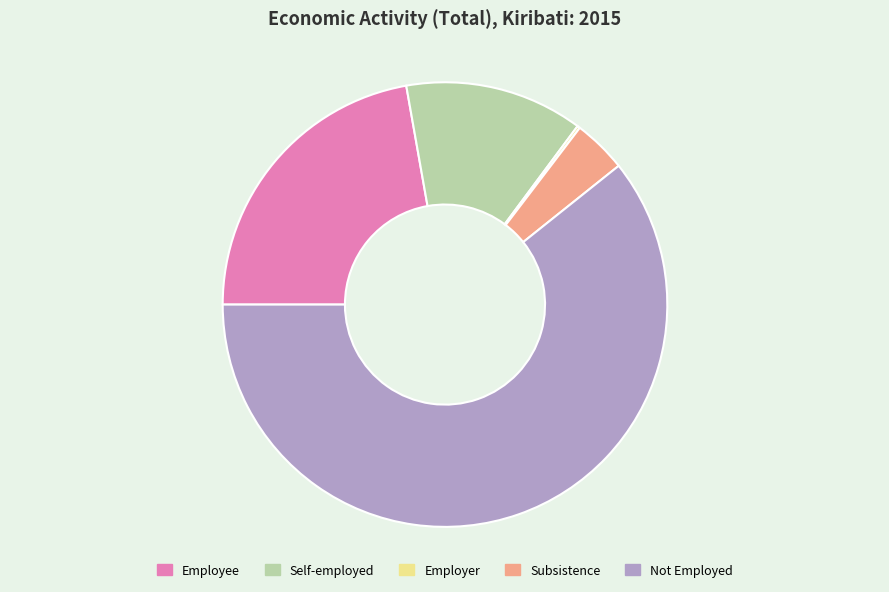

Approximately how many times larger is the value at Not Employed compared to Self-employed?

4.7